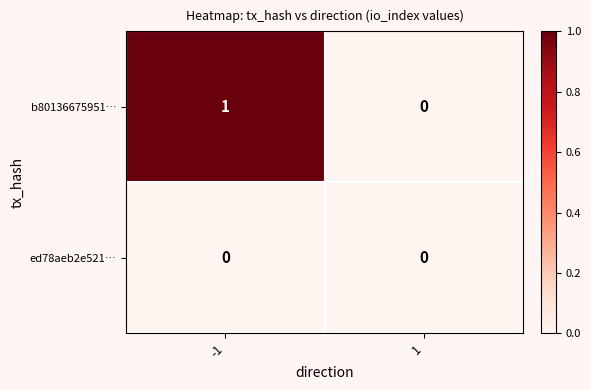

Which series has the widest spread of values?

b80136675951…